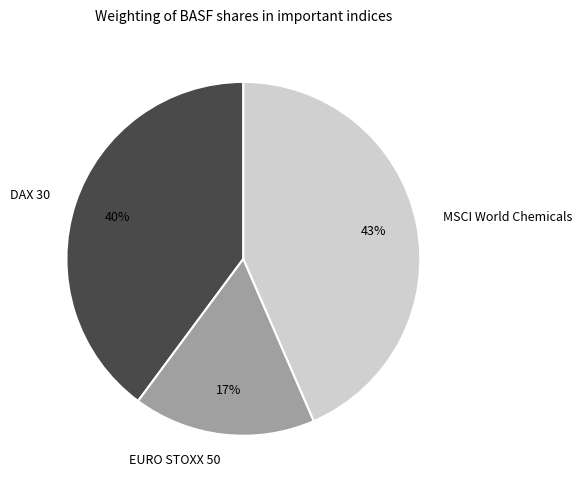

Do DAX 30 and EURO STOXX 50 together represent more than half of the pie?

Yes